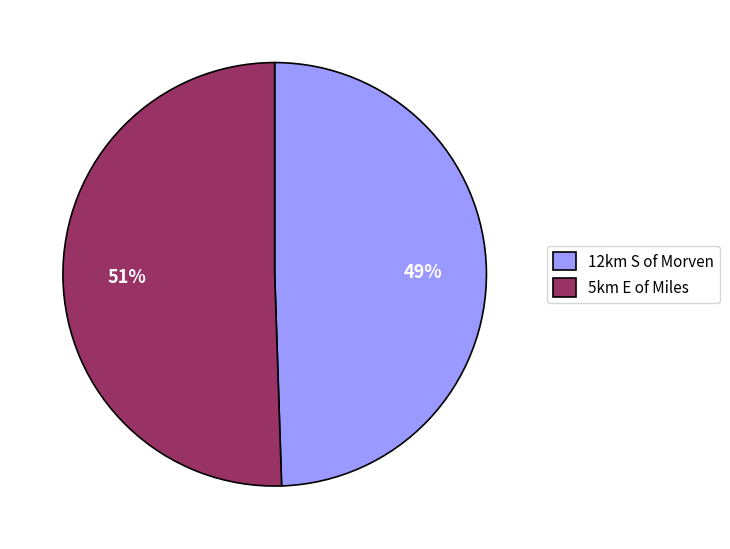

Is it true that 12km S of Morven is 57% of the pie?

False